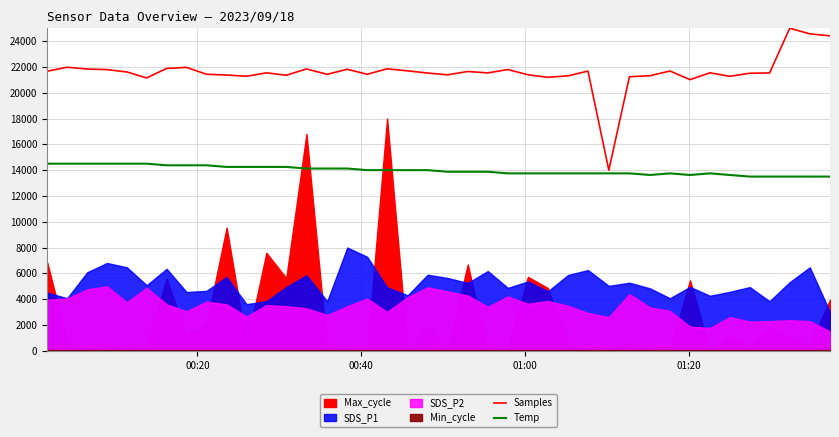

What is the highest value of the Temp series?

14500.0